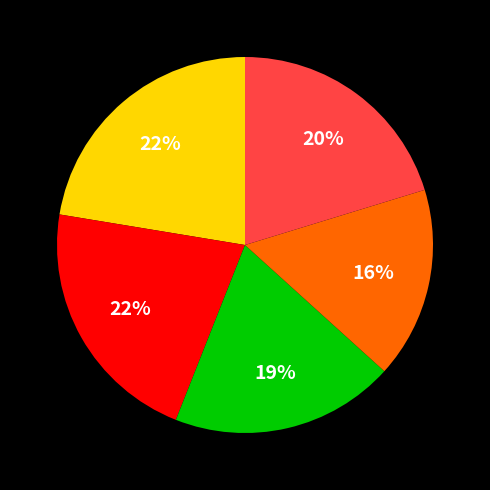

Is there any slice that represents more than half of the pie?

No